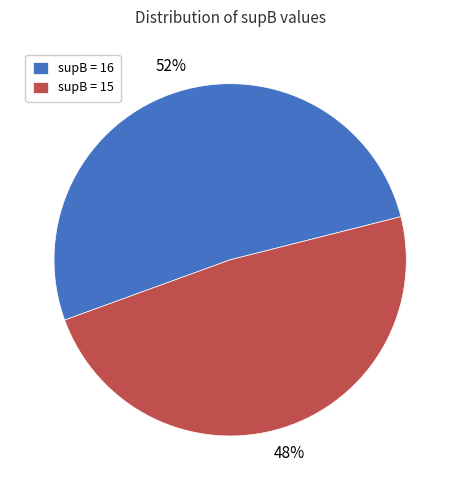

To the nearest percent, what percentage of the pie is supB = 15?

48%